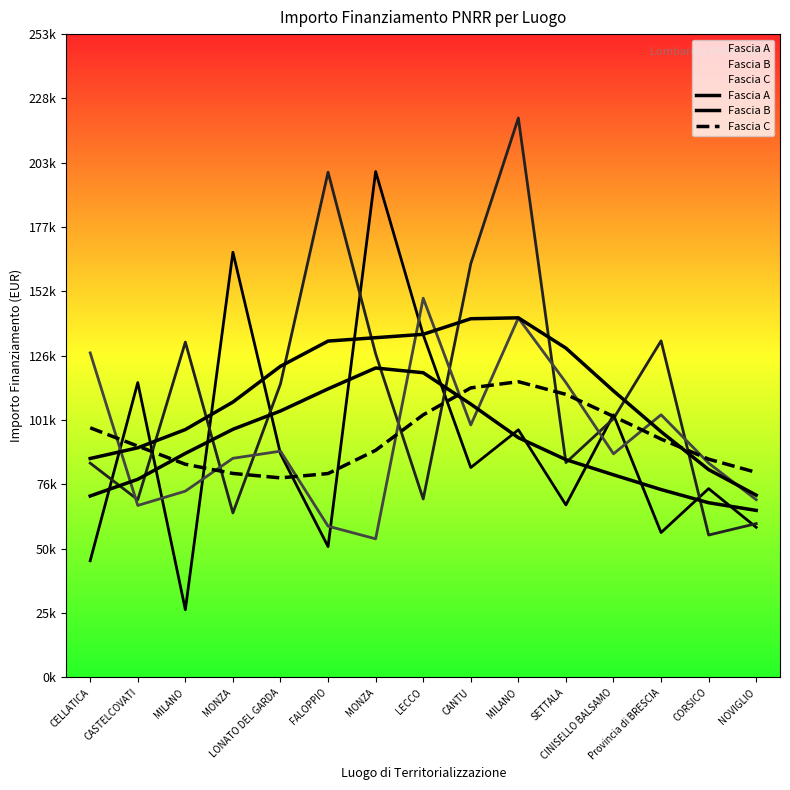

True or false: Fascia B has a value of 132685.3 at FALOPPIO.

True